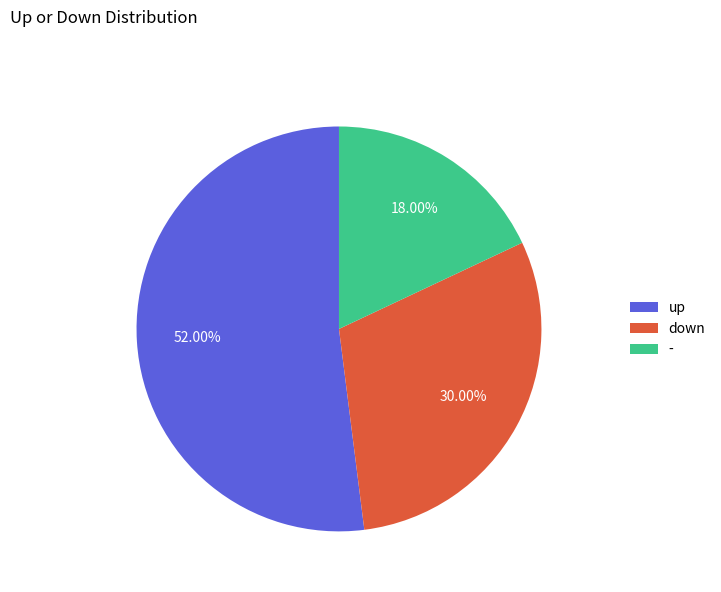

To the nearest percent, what is the combined percentage of - and down?

48%